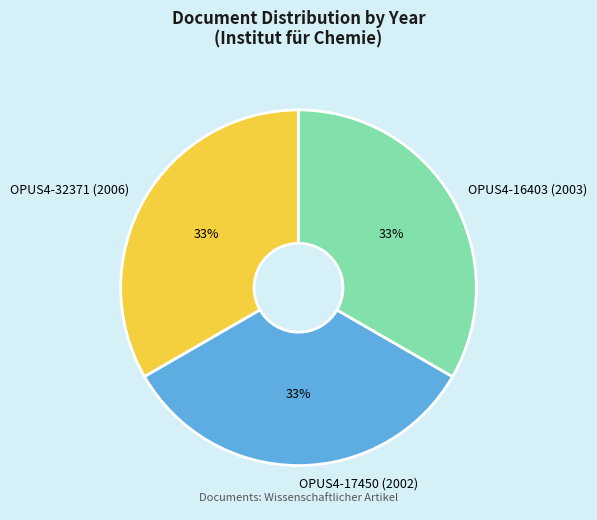

To the nearest percent, what is the average slice percentage?

33%